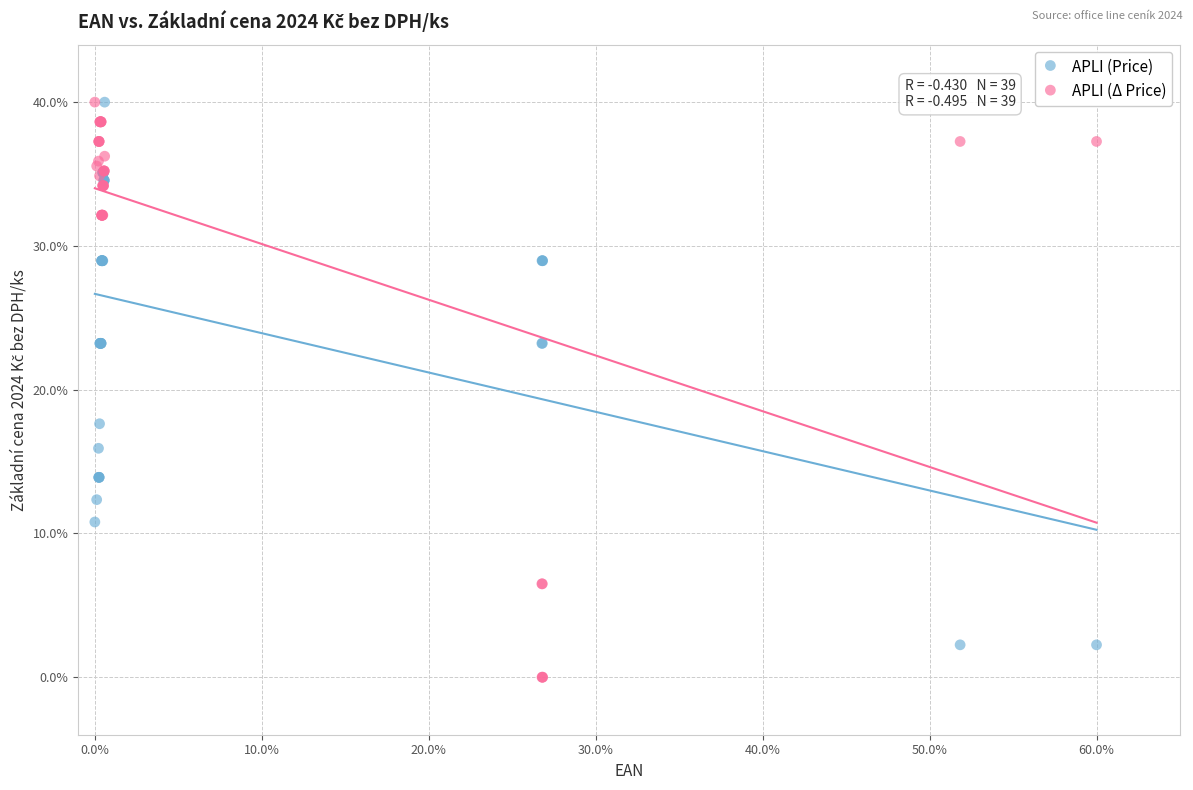

What are all the series names shown in the legend?

APLI (Price), APLI (Δ Price)